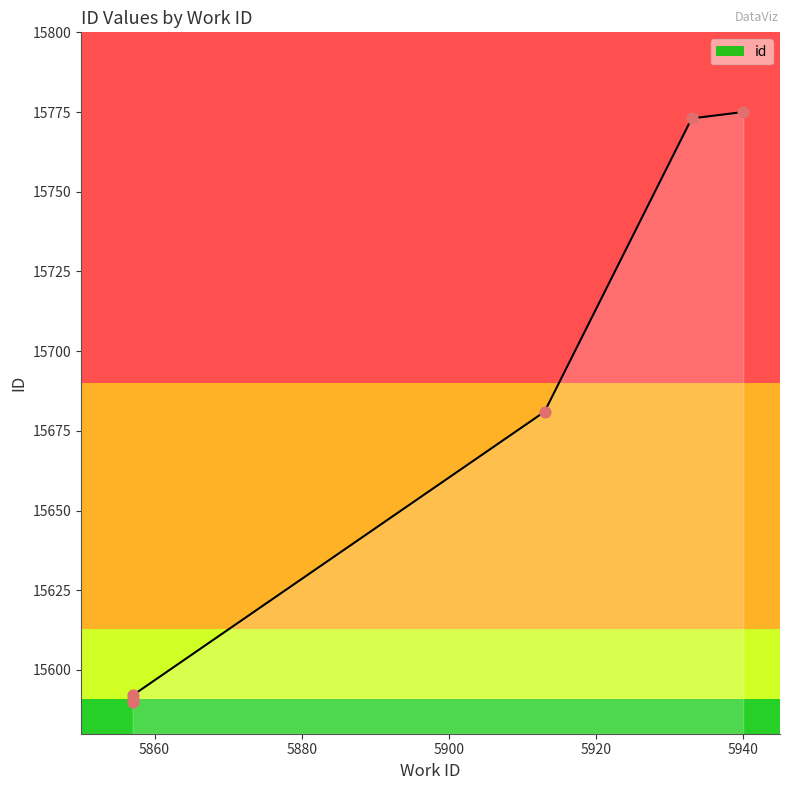

Approximately how many times larger is the value at 5913 compared to 5857?

1.0